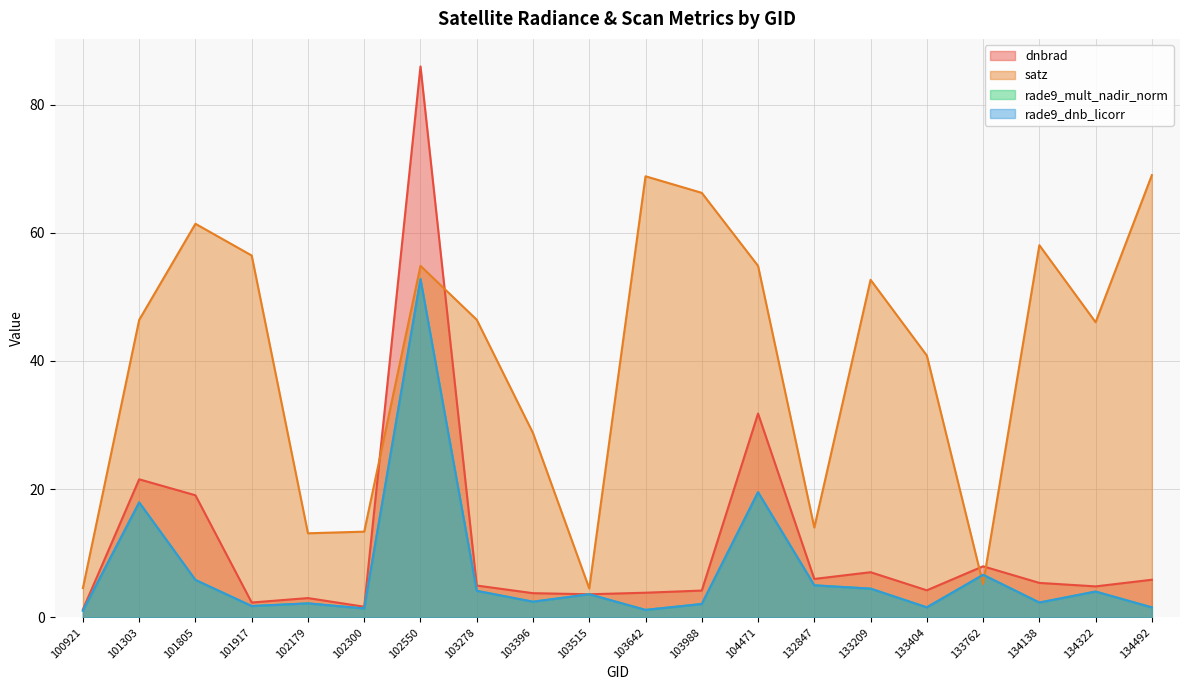

The satz series shows 17.9 at 102179. True or false?

False